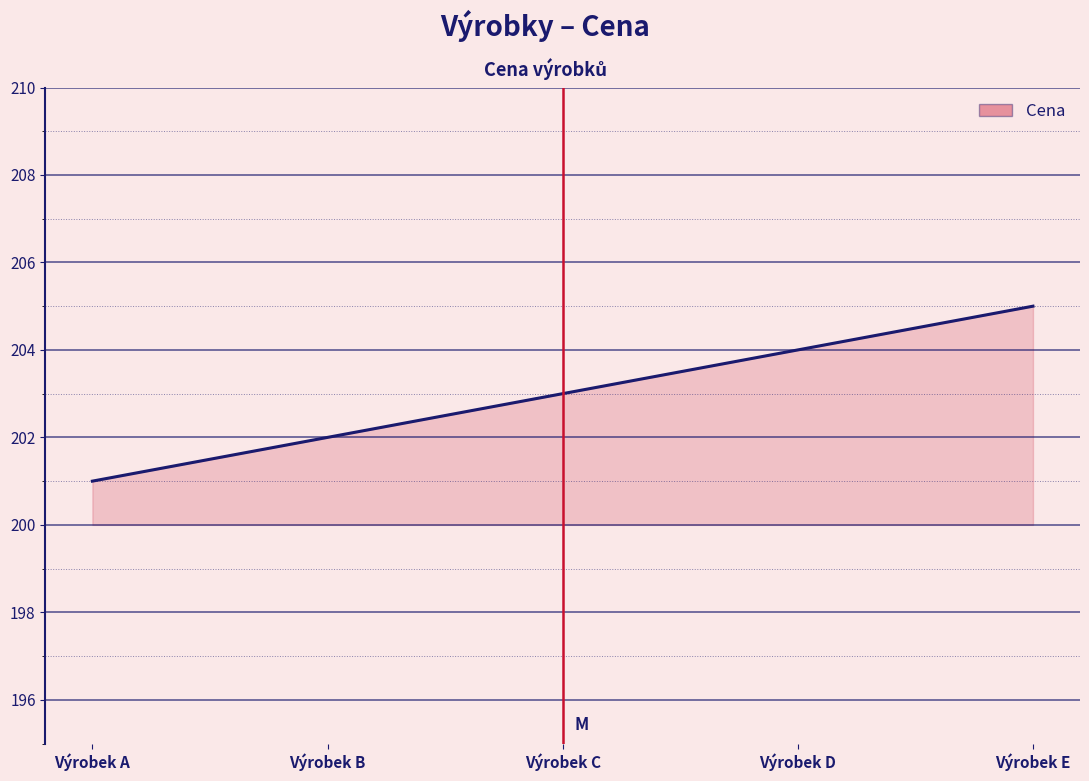

What is the average value?

203